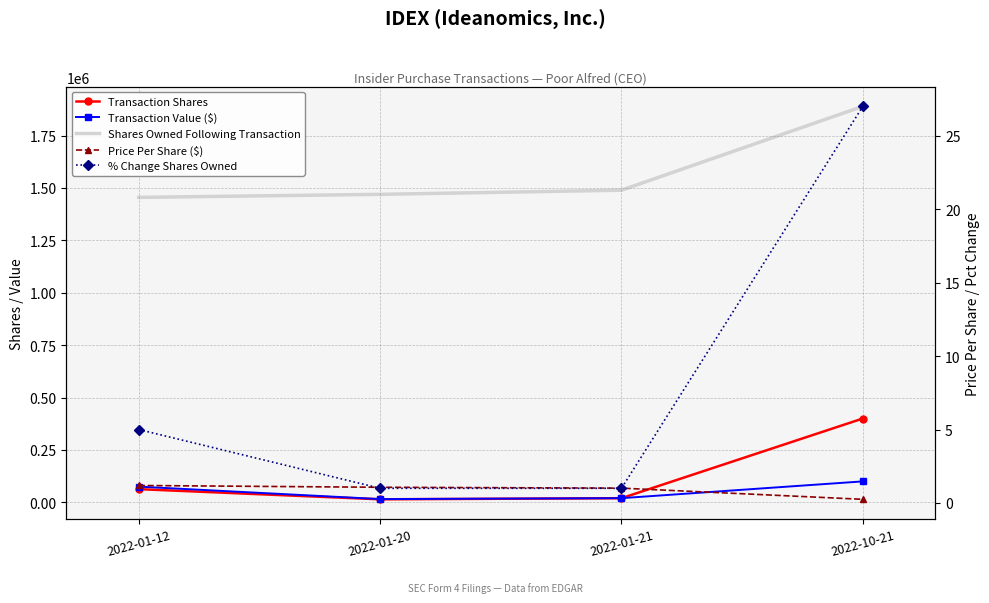

At which category is the sum across all series the highest?

2022-10-21